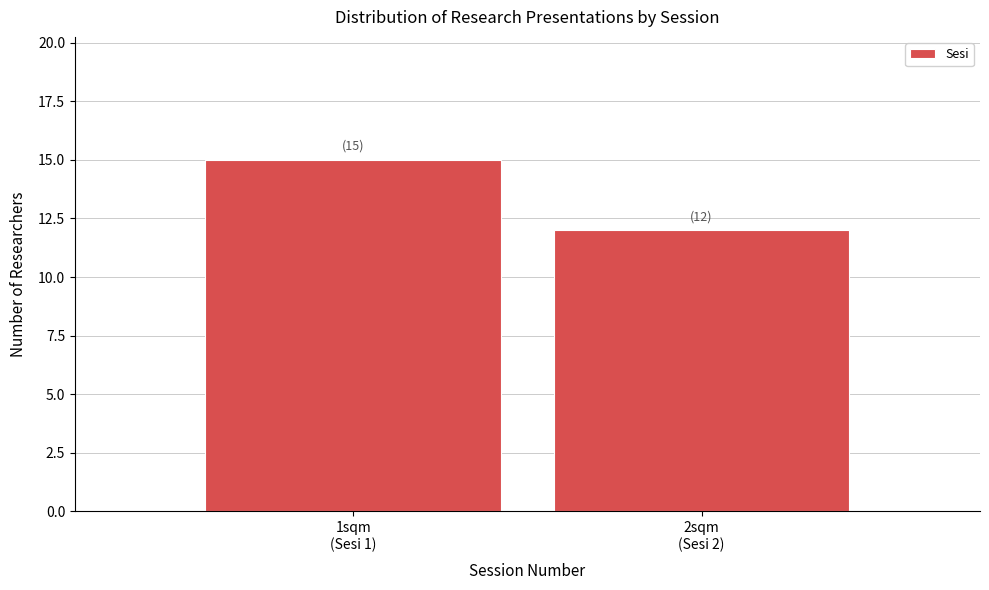

Reading left to right, transcribe all the data shown in this chart.

15	12